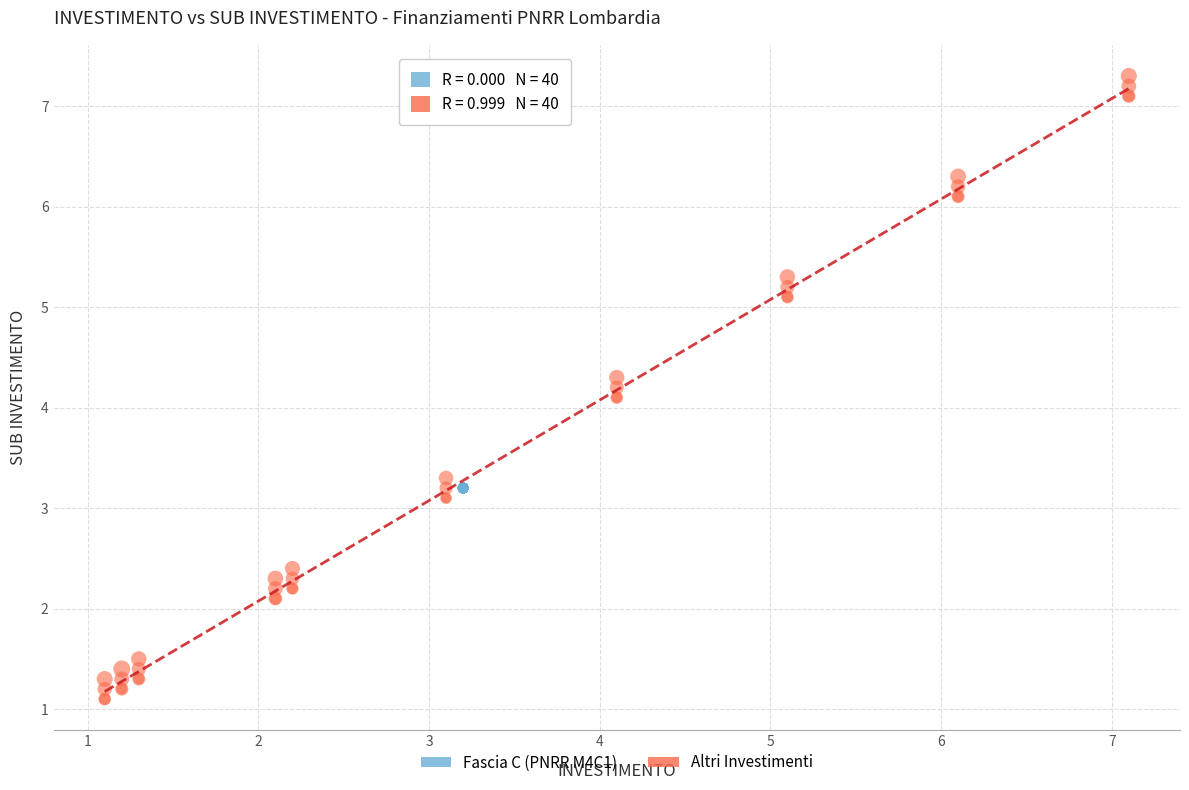

Which series reaches the maximum Y coordinate?

Altri Investimenti